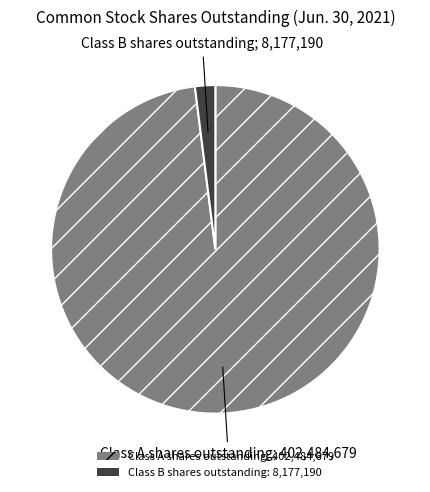

How many slices are in this pie chart?

2